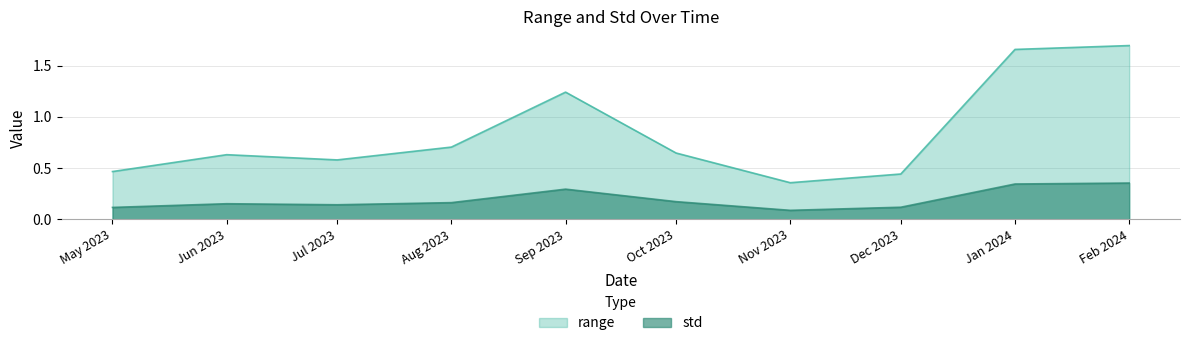

How many lines are shown in the chart?

2